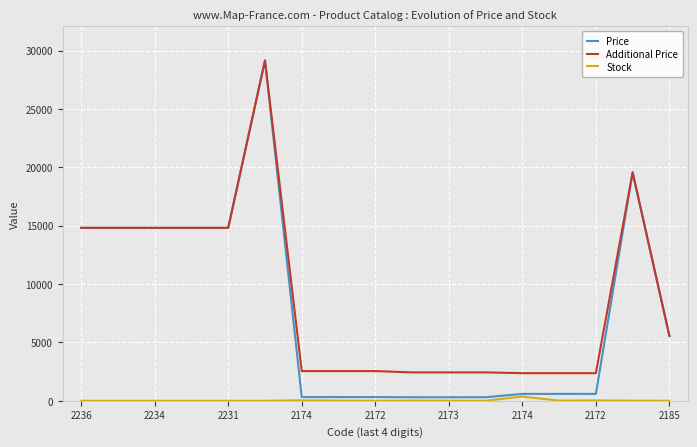

Which series has the largest range (max minus min)?

Price